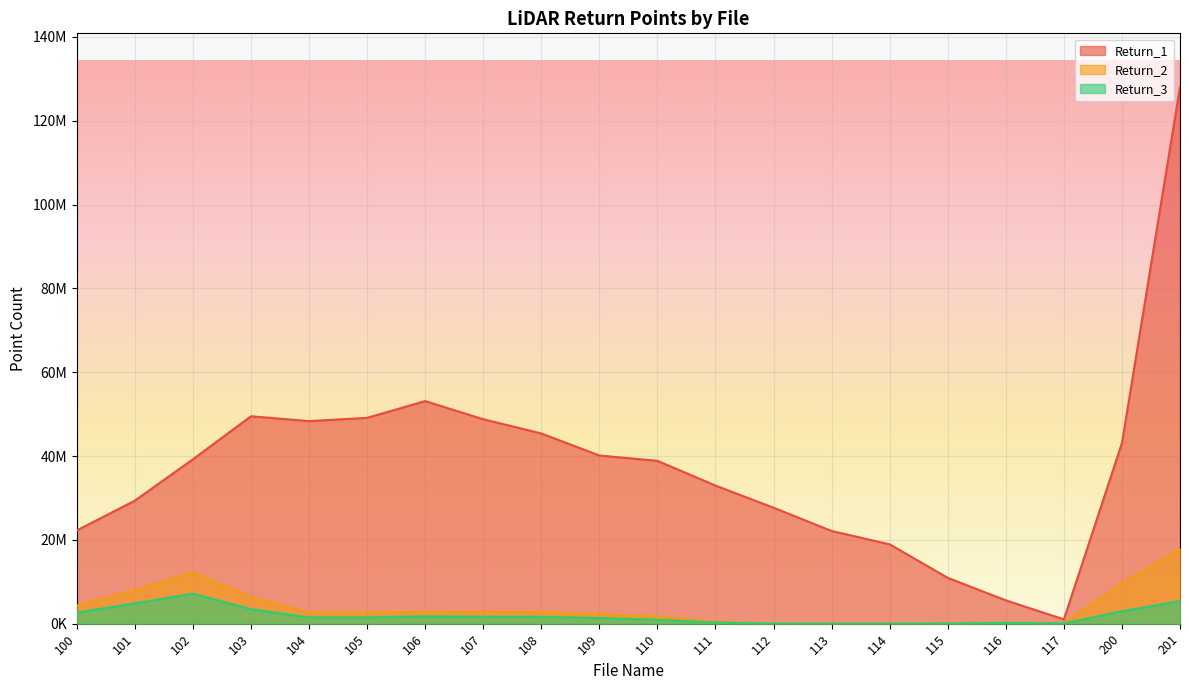

What is the difference between the highest and lowest values at 105?

47589944